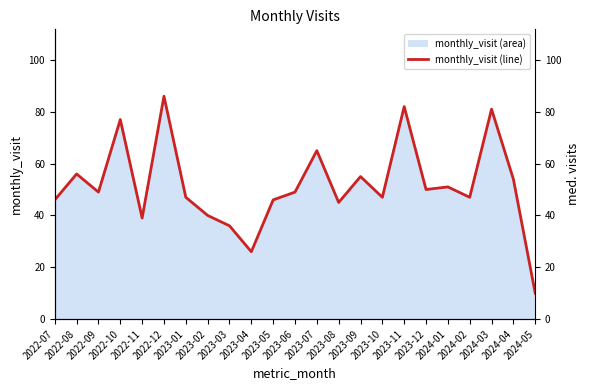

Reading left to right, what are all the values shown in this chart?

46	56	49	77	39	86	47	40	36	26	46	49	65	45	55	47	82	50	51	47	81	54	10